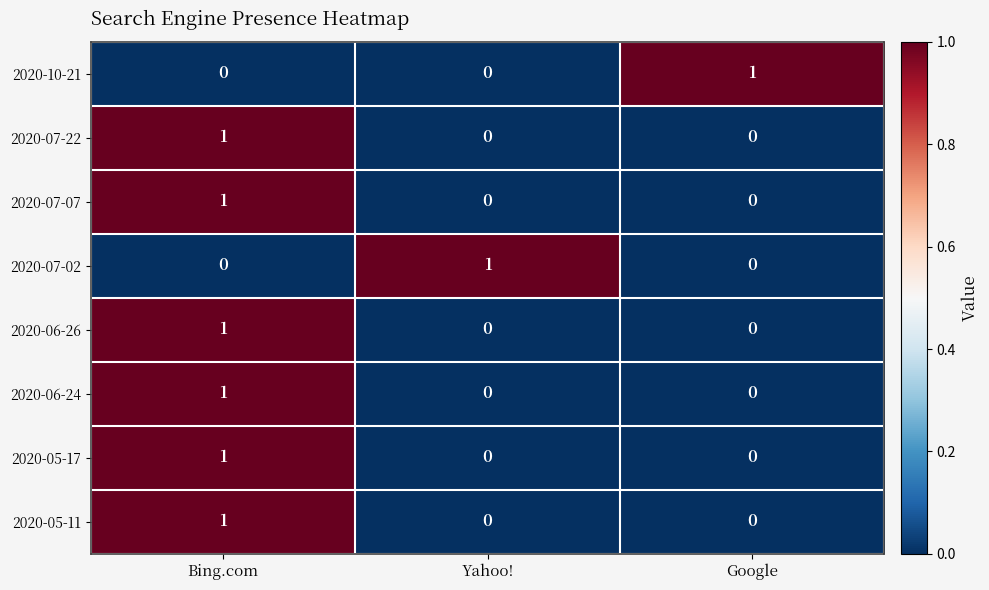

How many 2020-07-22 values are between 0 and 1?

3